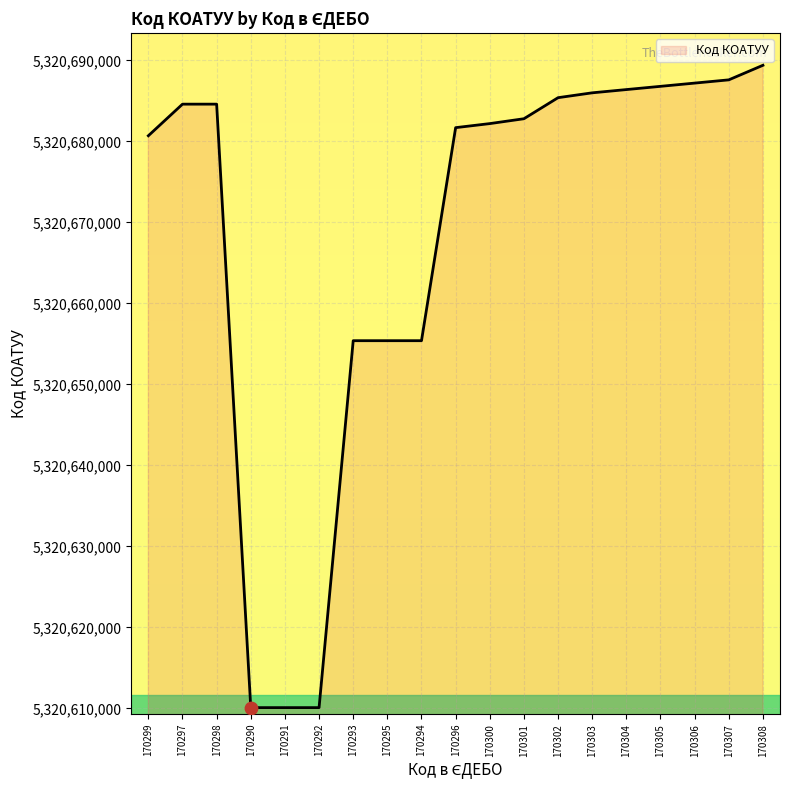

Between 170304 and 170292, which is larger?

170304